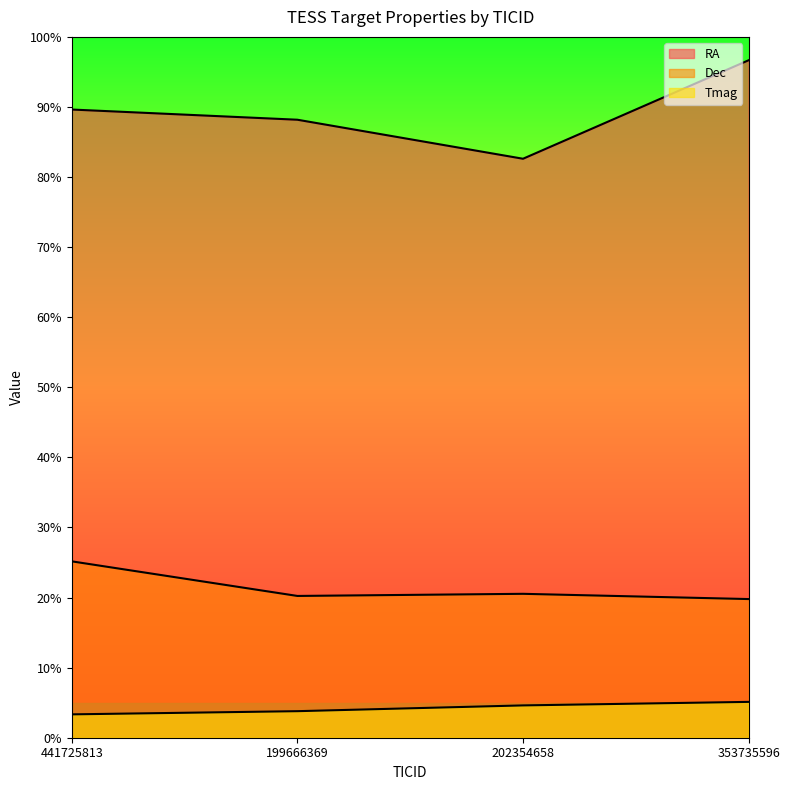

Reading right to left, extract all data points from this chart.

RA: 353735596=290.0	202354658=247.8	199666369=264.5	441725813=268.9
Dec: 353735596=59.4	202354658=61.6	199666369=60.7	441725813=75.5
Tmag: 353735596=15.3	202354658=13.8	199666369=11.4	441725813=10.0